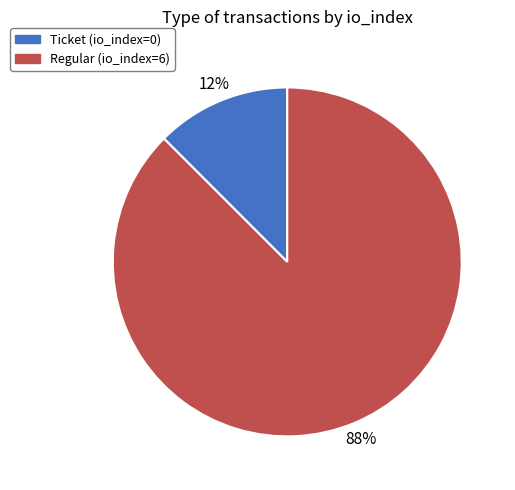

Between Regular (io_index=6) and Ticket (io_index=0), which is larger?

Regular (io_index=6)